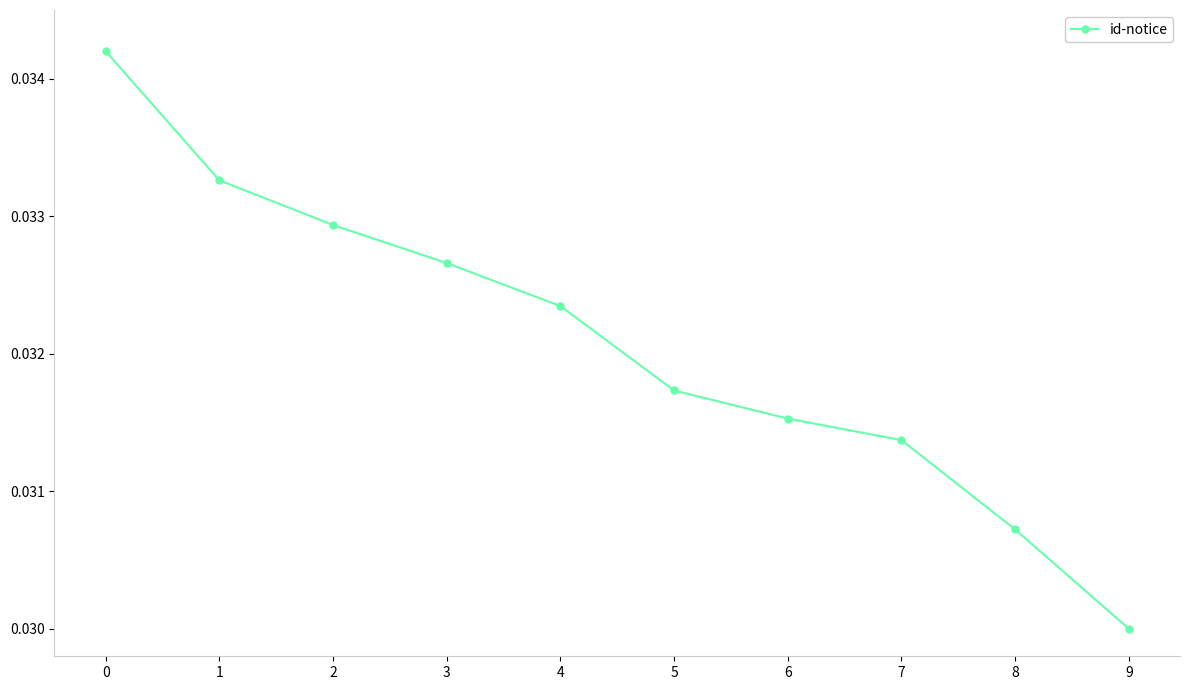

Which has a higher value, 5 or 6?

5